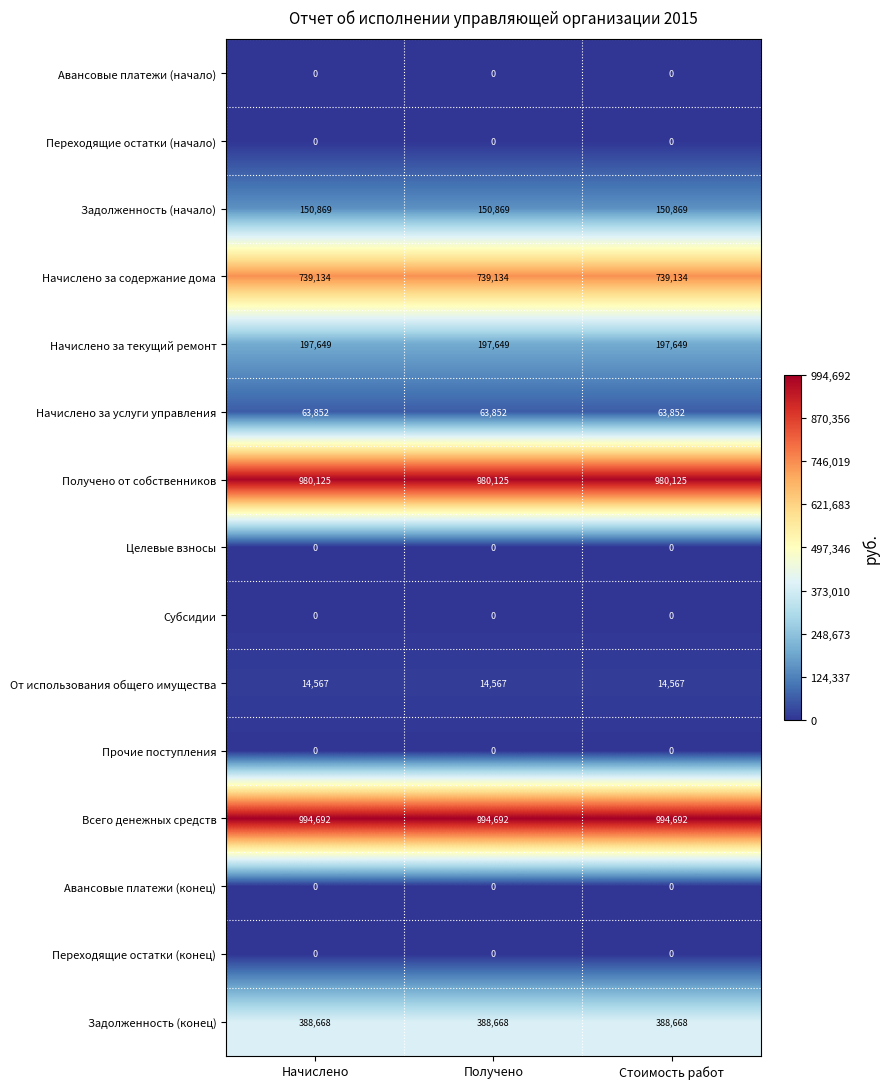

What is the average value of the От использования общего имущества series?

14567